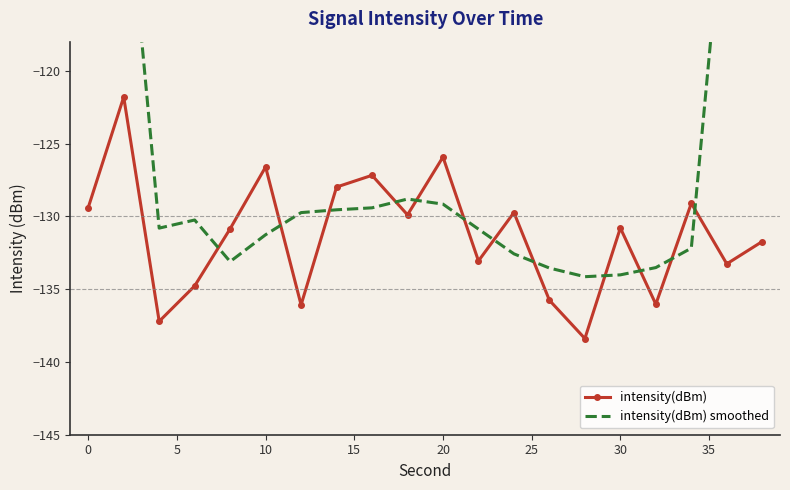

Is this an area chart (filled region under the line)?

No